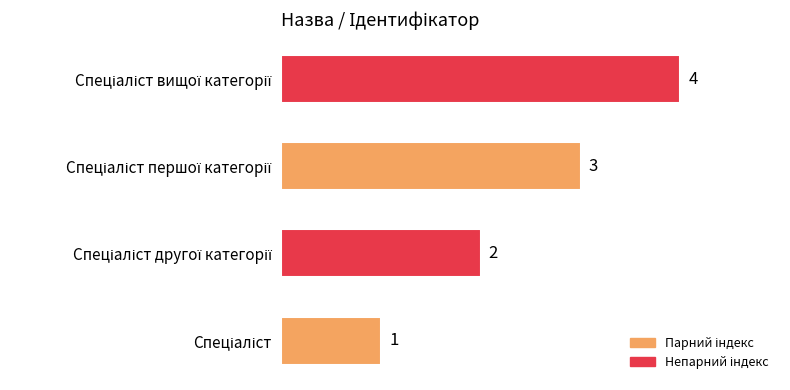

Are the bars horizontal?

Yes